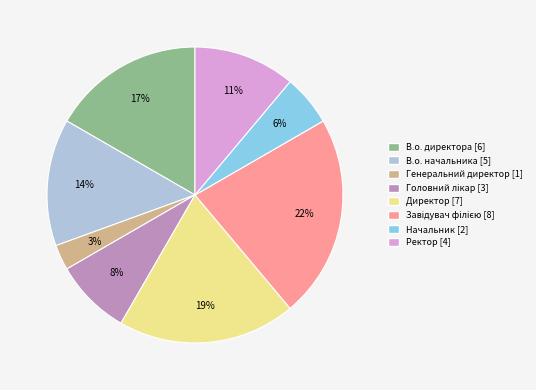

Count the number of slices in the pie.

8